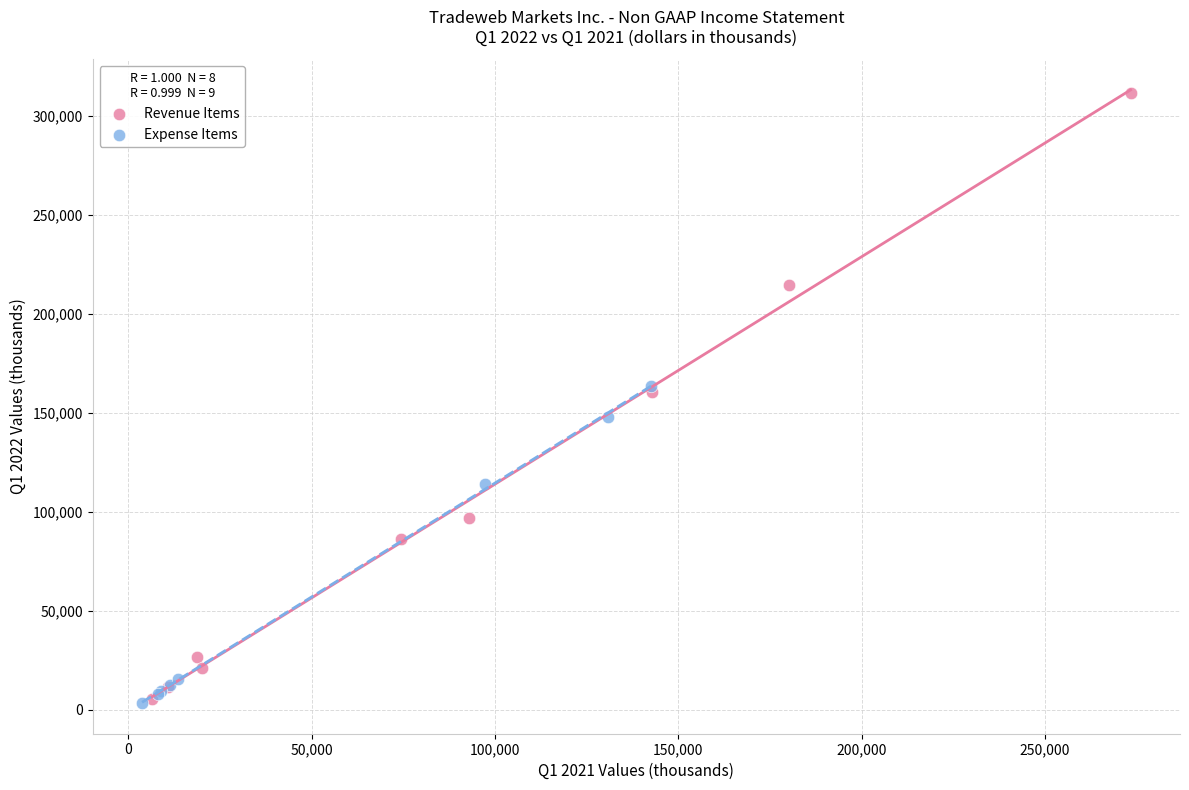

Which series has the largest Y range (max minus min)?

Revenue Items